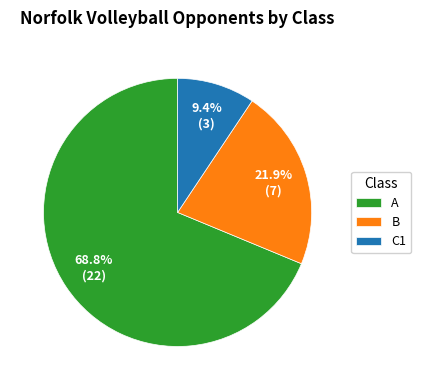

Approximately how many times larger is the value at B compared to A?

0.3